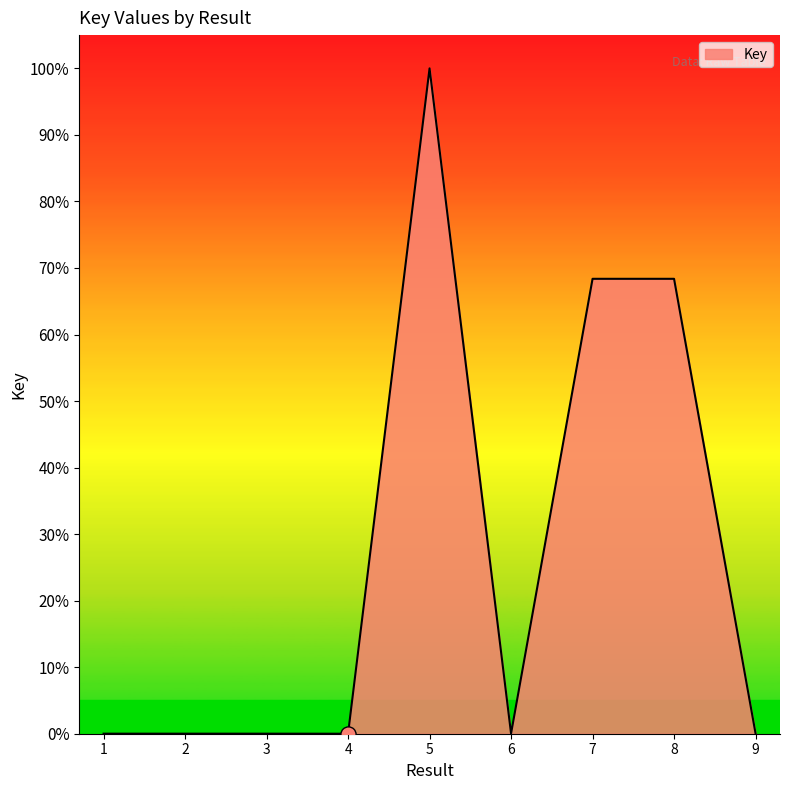

Approximately how many times larger is the value at 7 compared to 5?

0.7